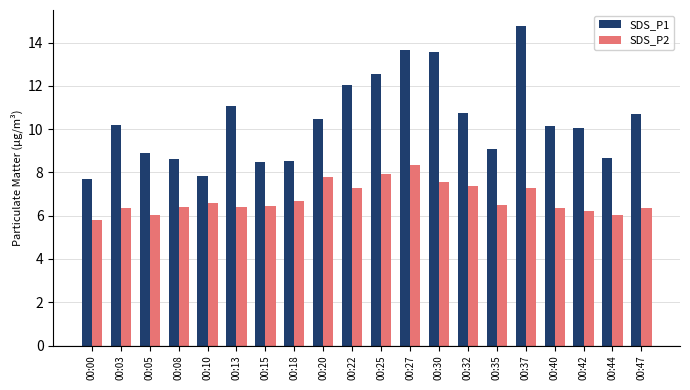

Where does the SDS_P1 series first go above 10?

00:03